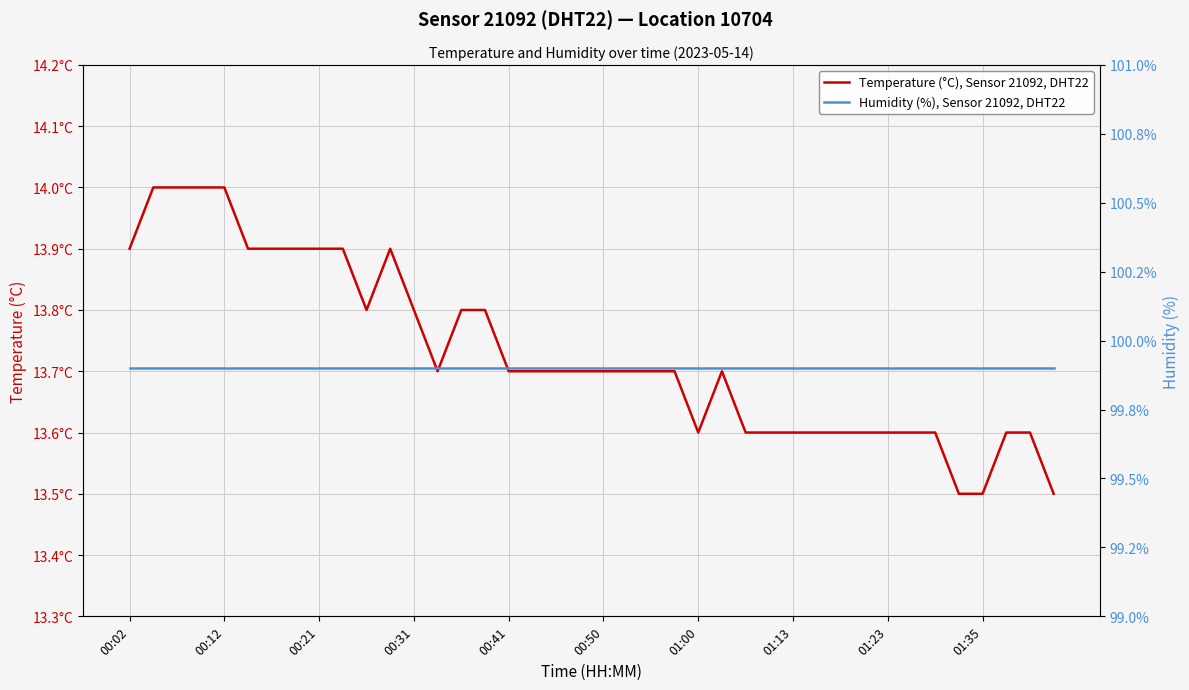

What value does the Temperature (°C), Sensor 21092, DHT22 series have at 30?

13.6